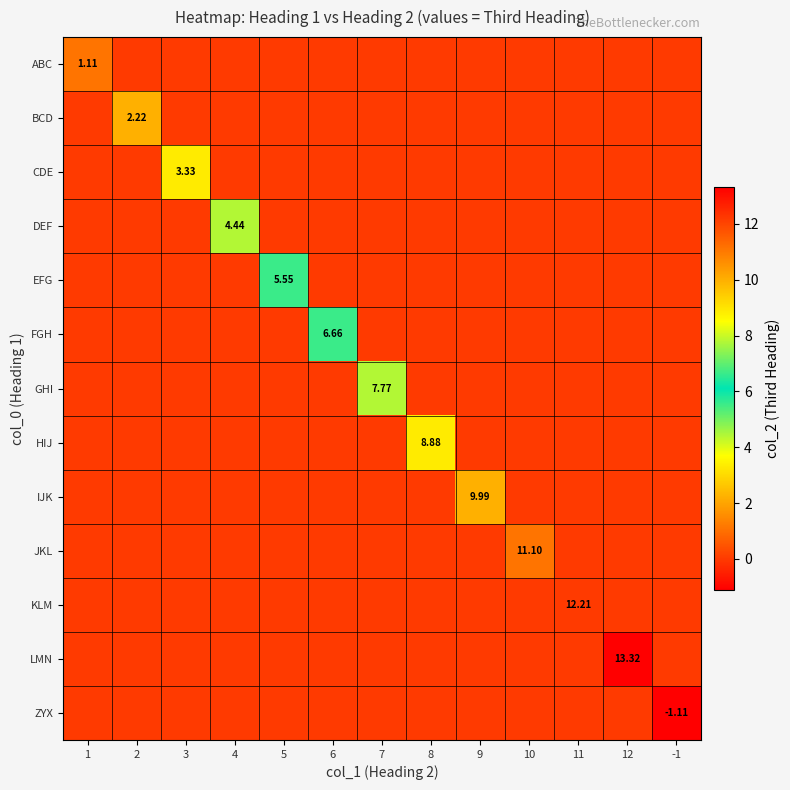

Which series has the widest spread of values?

LMN